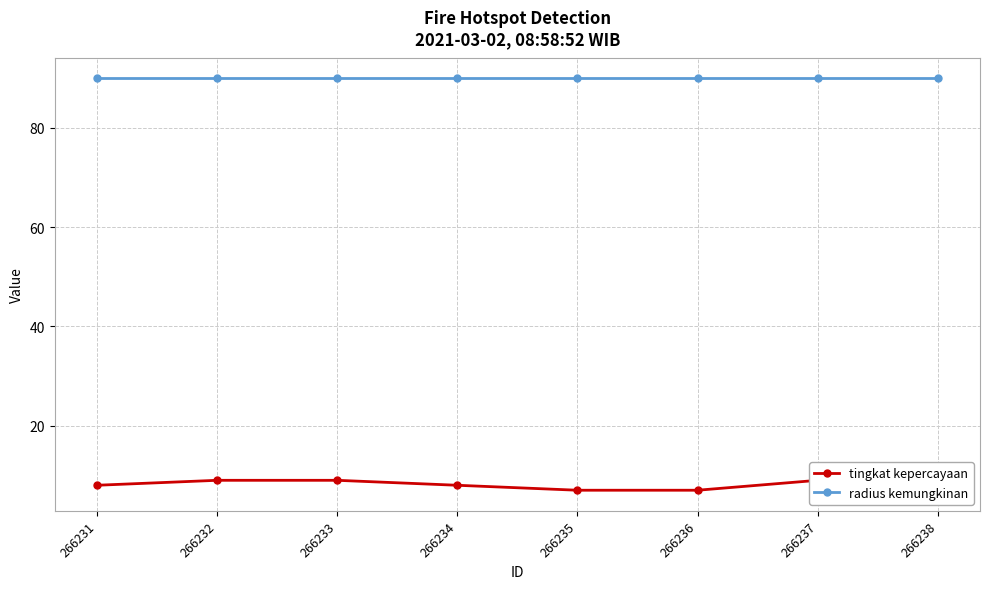

What is the total value across all series at 266232?

99